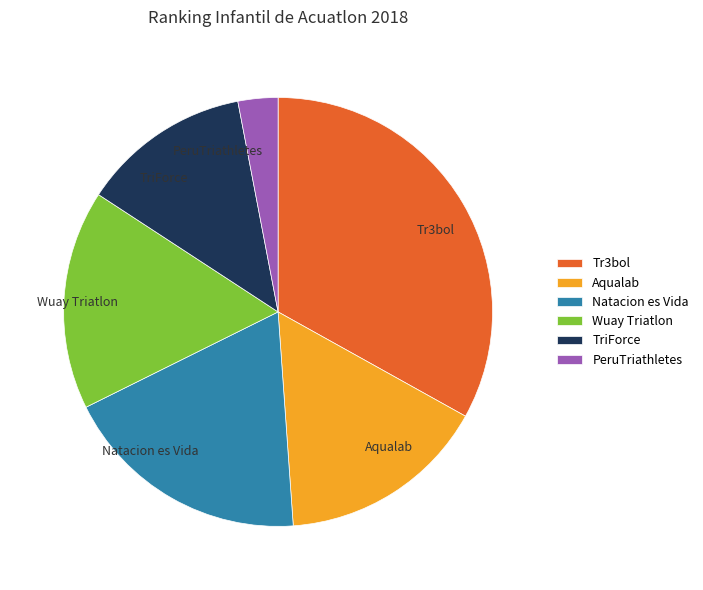

How many slices are in this pie chart?

6